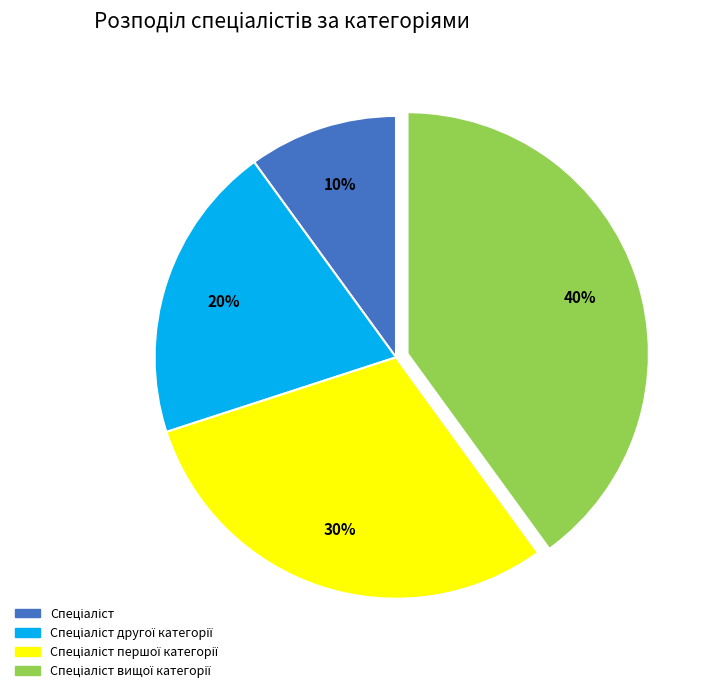

Is there a majority slice in this chart?

No